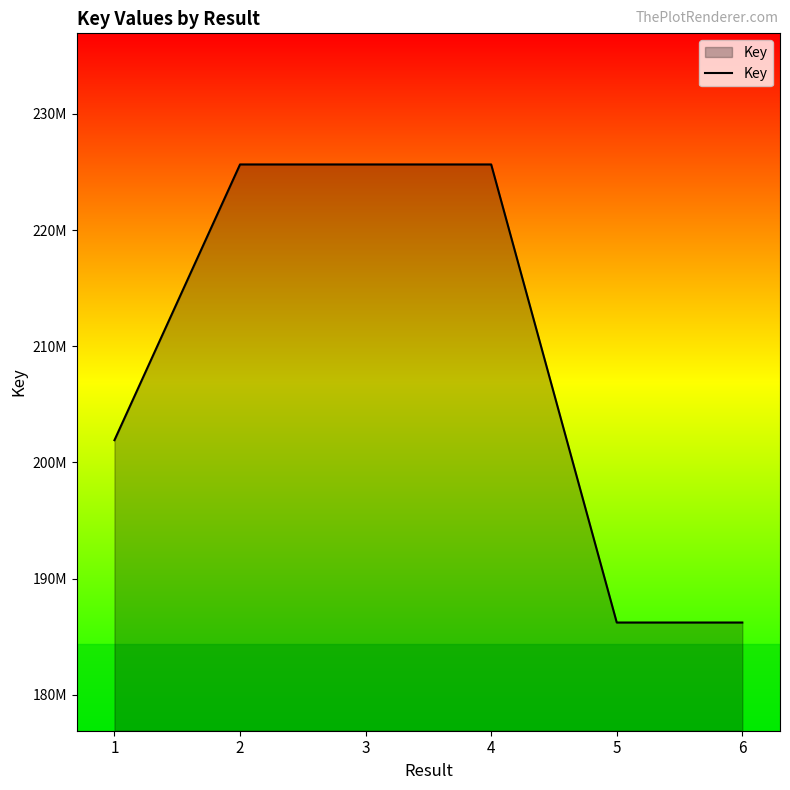

Is this an area chart (filled region under the line)?

Yes